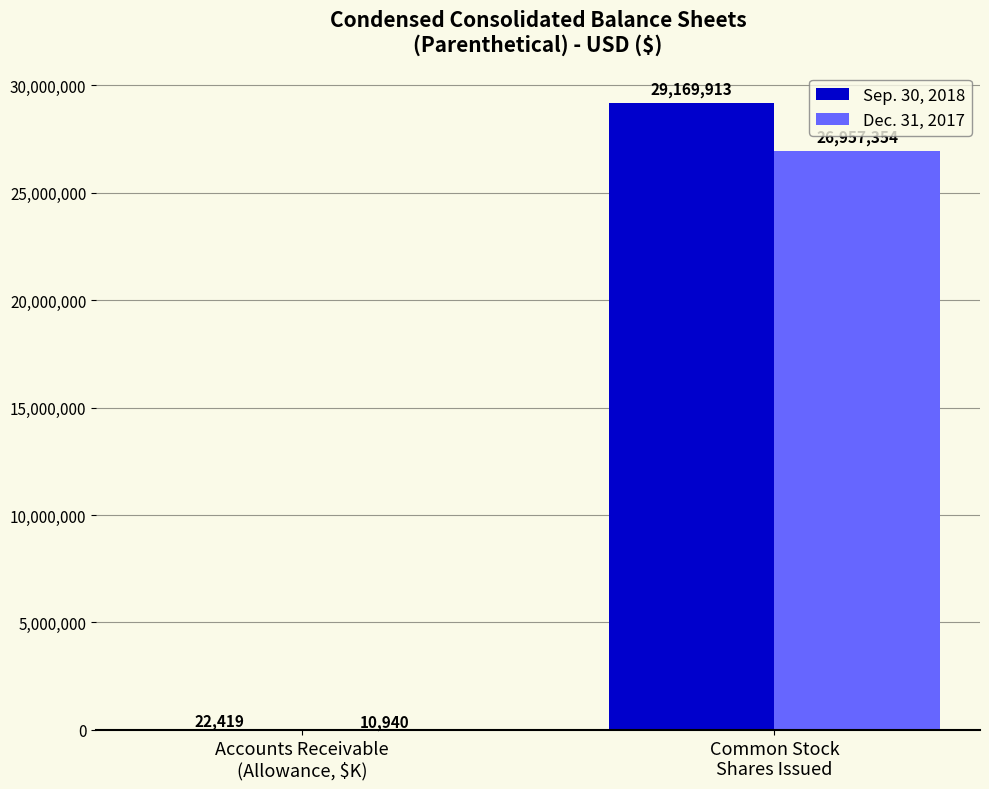

Which series has the largest total across all categories?

Sep. 30, 2018